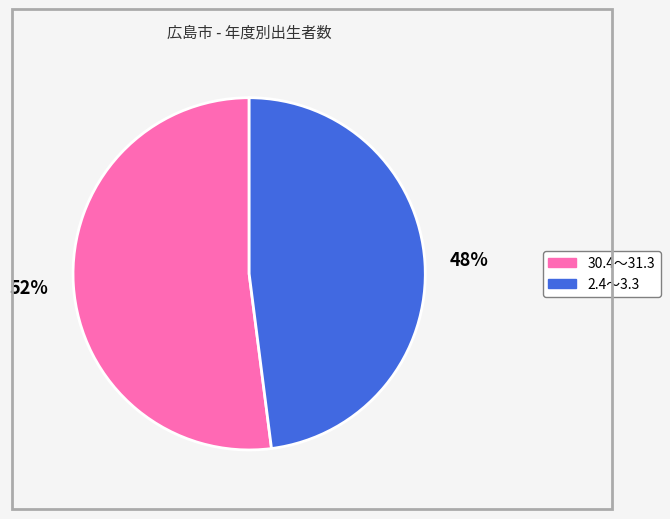

What is the smallest slice in the pie chart?

2.4～3.3